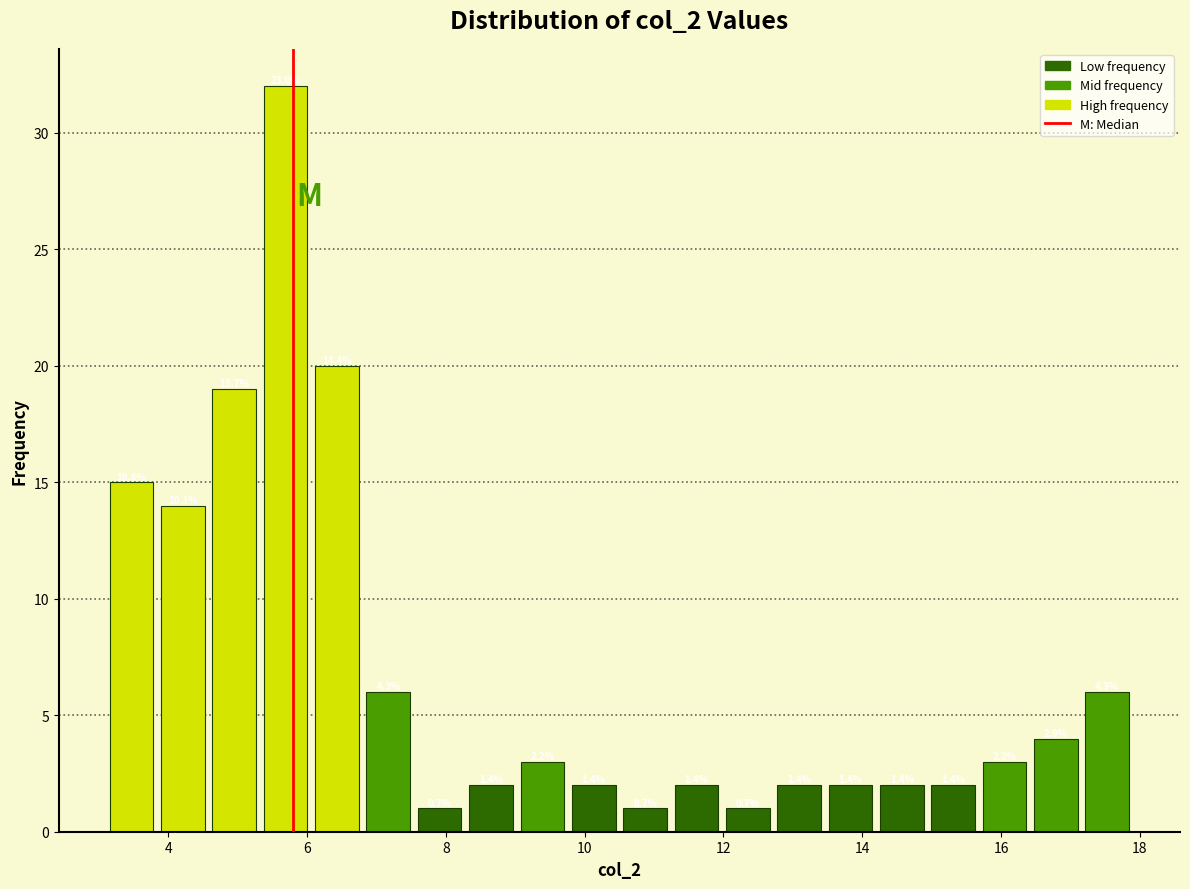

Around what value on the x-axis is the tallest bar? Give the approximate position of its centre, as read against the axis.

5.6